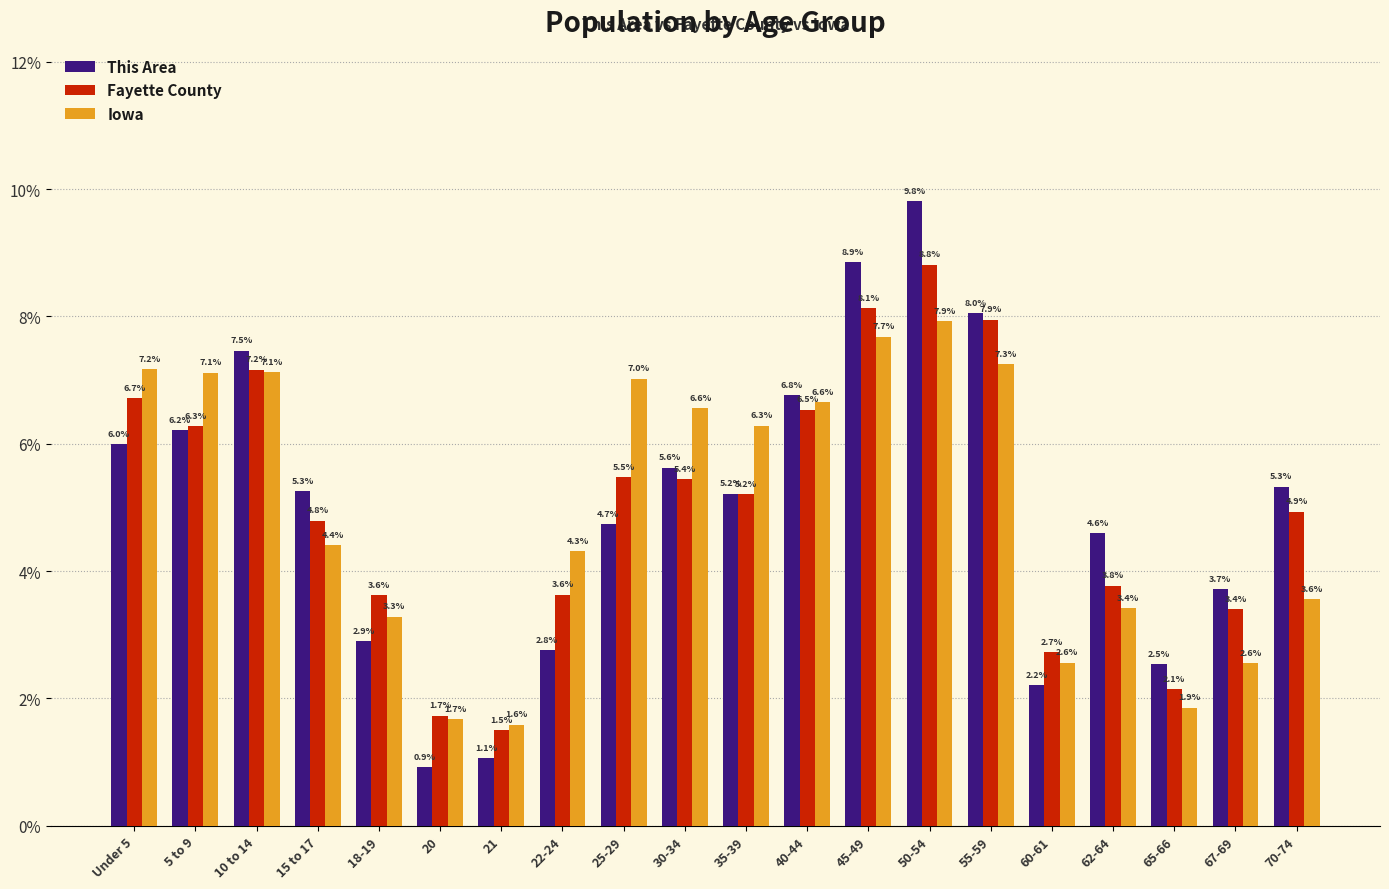

What is the difference between the This Area values at 18-19 and 22-24?

0.1